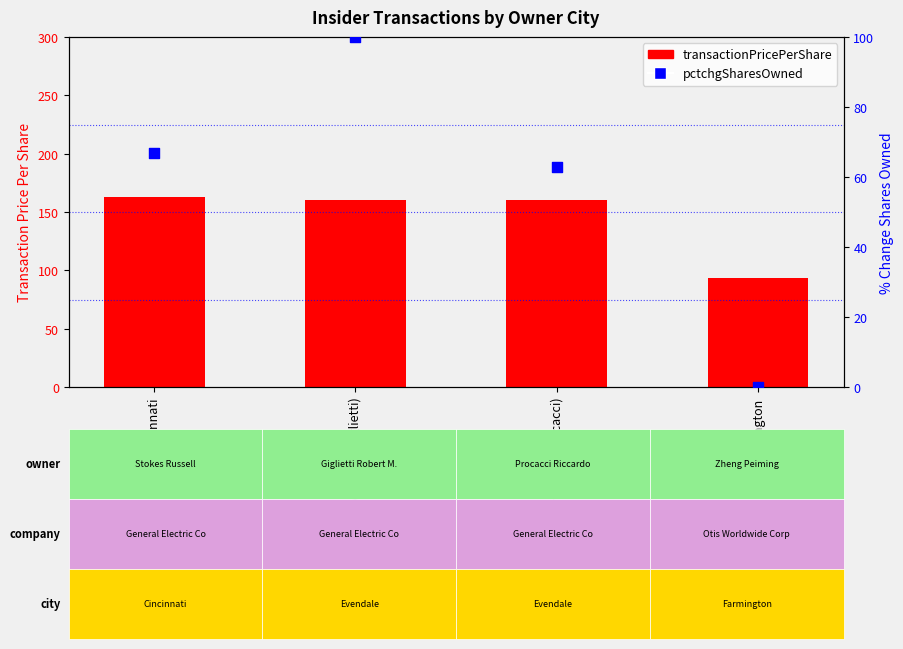

Is the value of transactionPricePerShare at Farmington greater than the value of pctchgSharesOwned at Cincinnati?

Yes